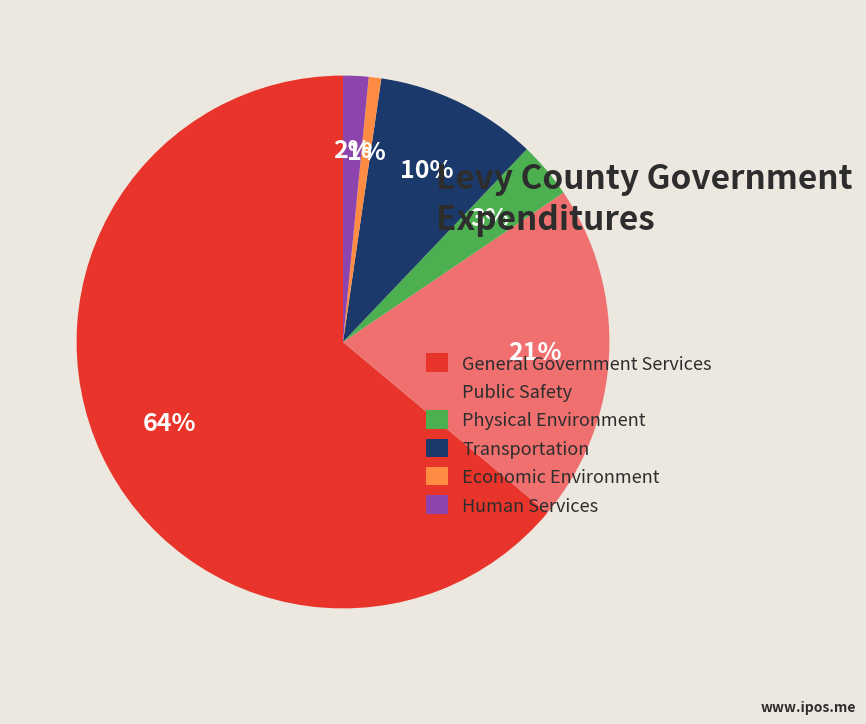

To the nearest percent, what percentage of the pie is Public Safety?

21%